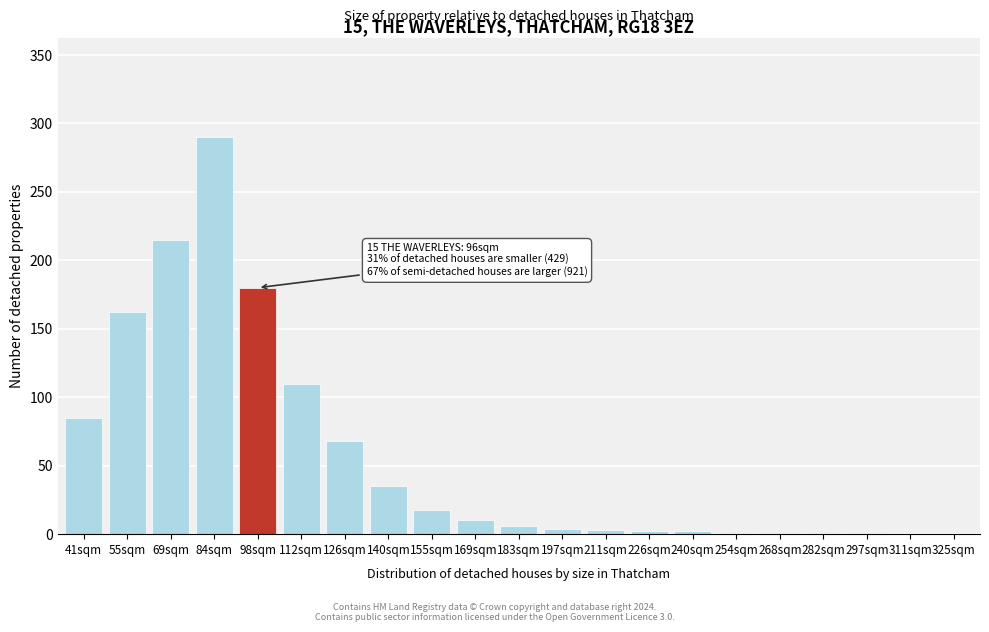

What is the maximum value shown in the chart?

290